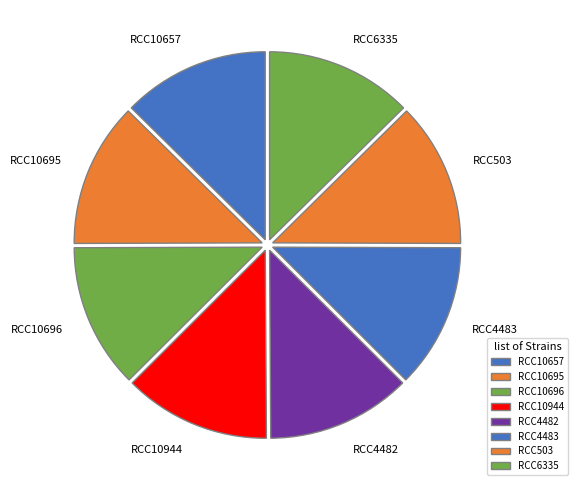

The RCC6335 slice represents 13% of the pie. True or false?

True